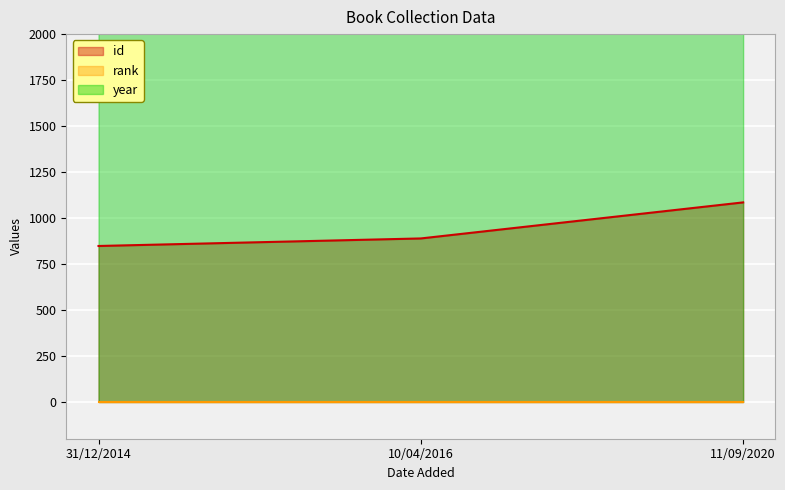

The year series shows 2012 at 31/12/2014. True or false?

True